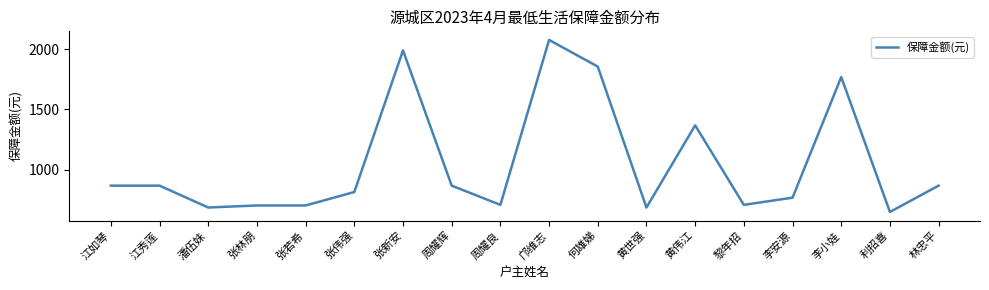

Which category has the highest value across all series?

邝维志